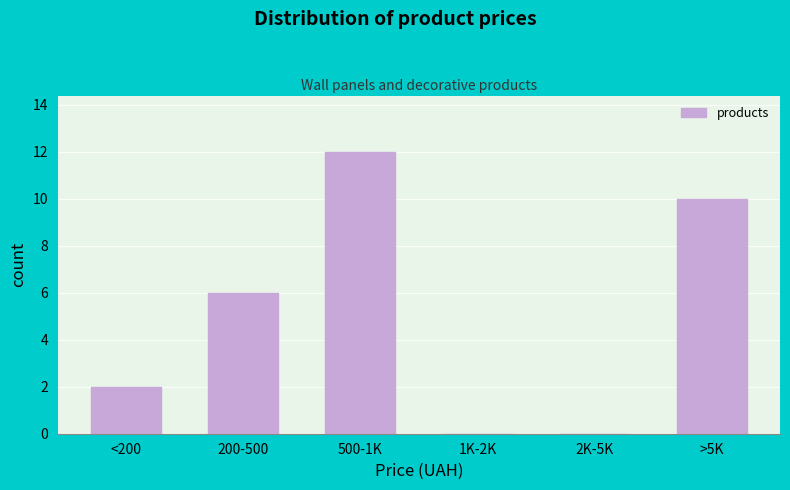

Reading left to right, extract all data points from this chart.

<200=2	200-500=6	500-1K=12	1K-2K=0	2K-5K=0	>5K=10